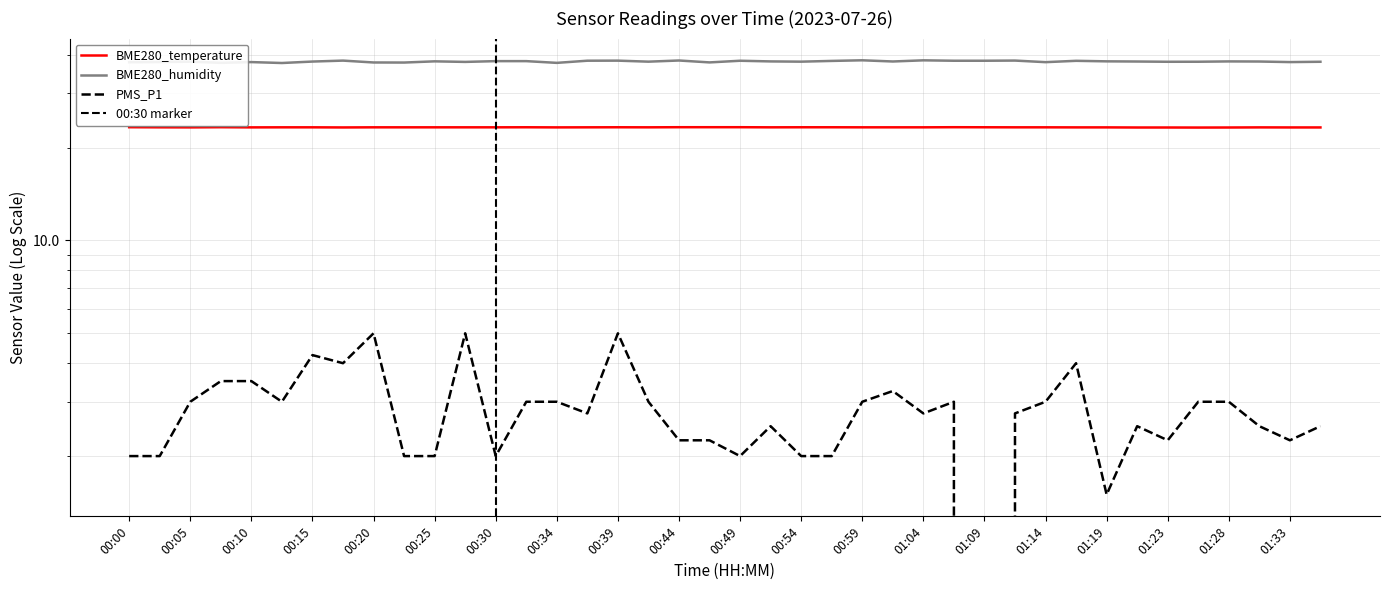

Reading left to right, what are all the values shown in this chart?

BME280_temperature: 00:00=23.3	00:03=23.3	00:05=23.2	00:08=23.3	00:10=23.2	00:13=23.3	00:15=23.3	00:17=23.2	00:20=23.3	00:22=23.3	00:25=23.3	00:27=23.3	00:30=23.3	00:32=23.3	00:34=23.2	00:37=23.3	00:39=23.3	00:42=23.3	00:44=23.3	00:46=23.3	00:49=23.3	00:51=23.3	00:54=23.3	00:56=23.3	00:59=23.3	01:01=23.3	01:04=23.3	01:06=23.3	01:09=23.3	01:11=23.3	01:14=23.3	01:16=23.2	01:19=23.2	01:21=23.2	01:23=23.2	01:26=23.2	01:28=23.2	01:31=23.2	01:33=23.2	01:36=23.2
BME280_humidity: 00:00=37.8	00:03=37.9	00:05=38.0	00:08=37.6	00:10=37.9	00:13=37.6	00:15=38.0	00:17=38.3	00:20=37.7	00:22=37.7	00:25=38.1	00:27=37.9	00:30=38.1	00:32=38.1	00:34=37.6	00:37=38.2	00:39=38.3	00:42=38.0	00:44=38.3	00:46=37.8	00:49=38.2	00:51=38.0	00:54=38.0	00:56=38.2	00:59=38.4	01:01=38.0	01:04=38.4	01:06=38.2	01:09=38.2	01:11=38.3	01:14=37.8	01:16=38.2	01:19=38.1	01:21=38.0	01:23=37.9	01:26=38.0	01:28=38.0	01:31=38.0	01:33=37.9	01:36=37.9
PMS_P1: 00:00=2.0	00:03=2.0	00:05=3.0	00:08=3.5	00:10=3.5	00:13=3.0	00:15=4.2	00:17=4.0	00:20=5.0	00:22=2.0	00:25=2.0	00:27=5.0	00:30=2.0	00:32=3.0	00:34=3.0	00:37=2.8	00:39=5.0	00:42=3.0	00:44=2.2	00:46=2.2	00:49=2.0	00:51=2.5	00:54=2.0	00:56=2.0	00:59=3.0	01:01=3.2	01:04=2.8	01:06=3.0	01:09=0.0	01:11=2.8	01:14=3.0	01:16=4.0	01:19=1.5	01:21=2.5	01:23=2.2	01:26=3.0	01:28=3.0	01:31=2.5	01:33=2.2	01:36=2.5